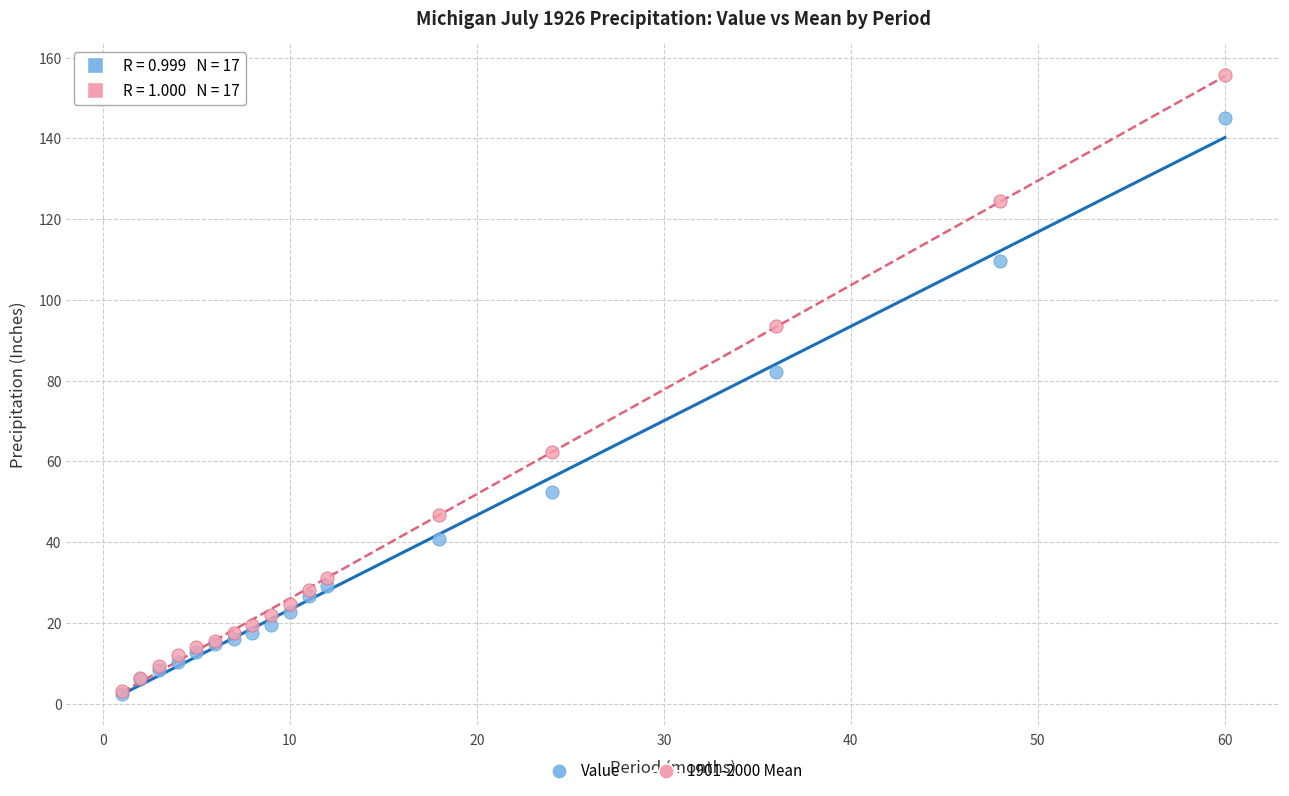

Across all series, what Y value is closest to 79?

82.0